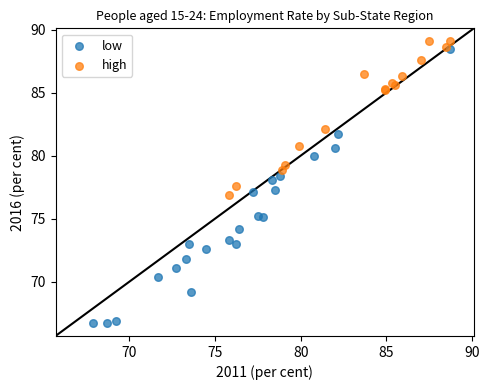

Which series reaches the minimum Y coordinate?

low